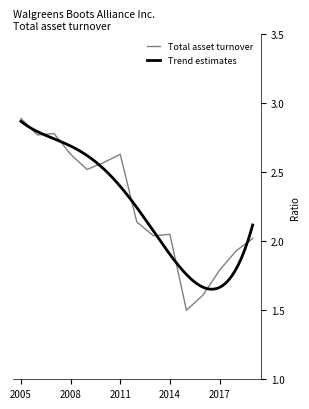

What is the sum of the values at 2010 and 2009?

5.1